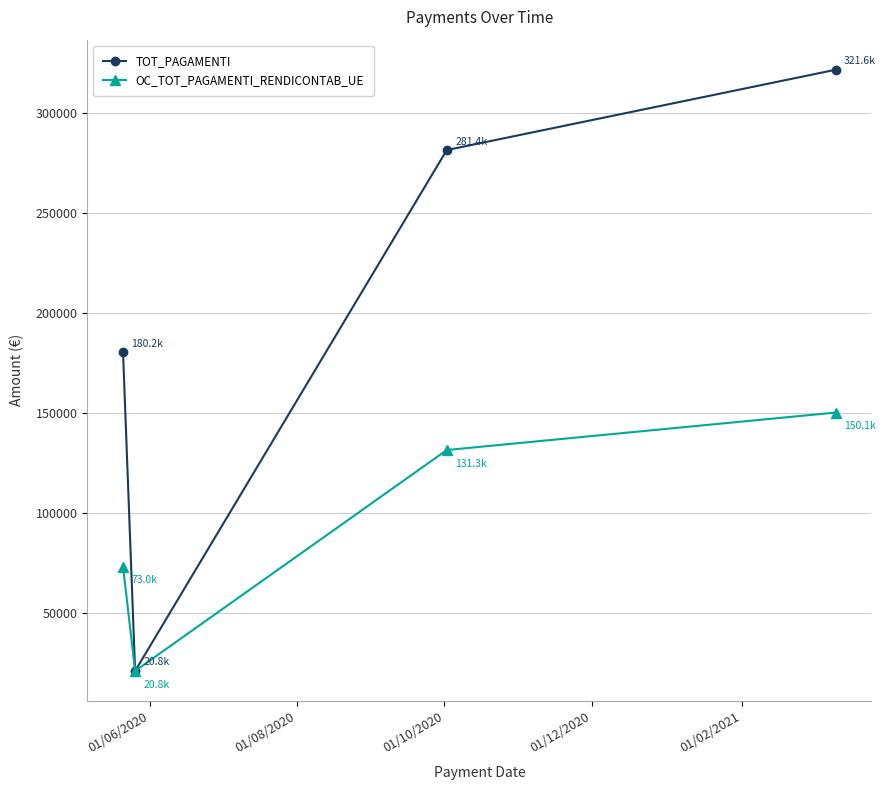

What is the lowest value of the TOT_PAGAMENTI series?

20775.5